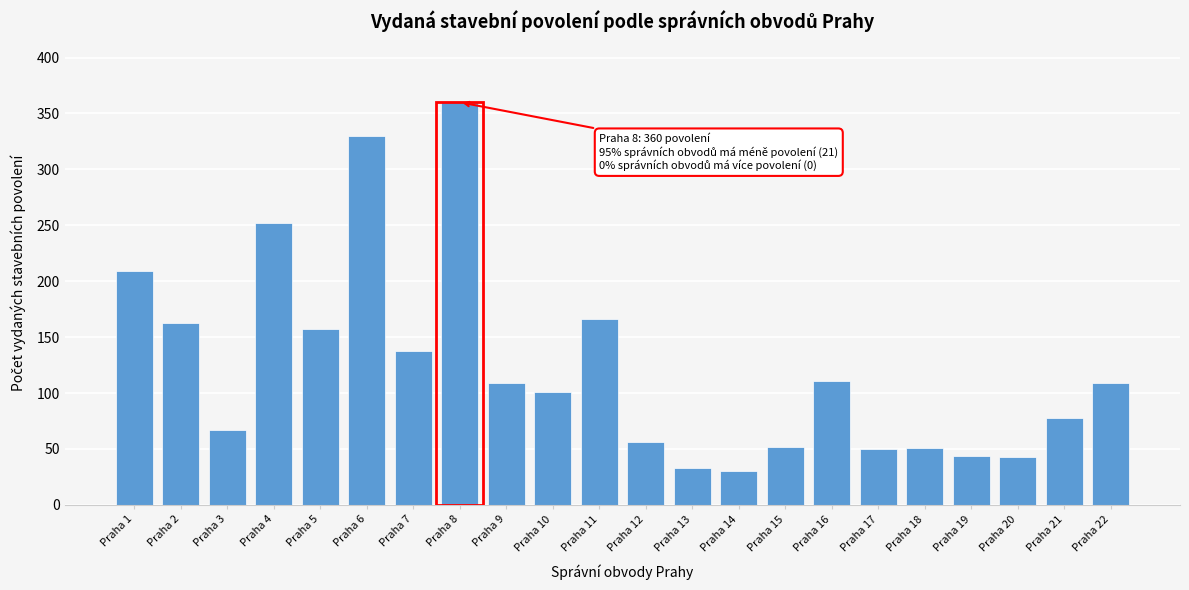

Is it true that the value at Praha 5 is 45?

False